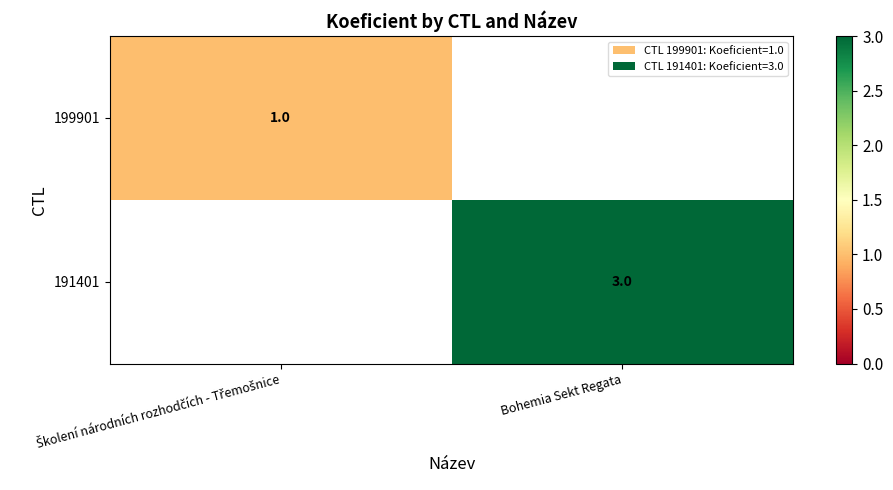

The 191401 series shows 3 at Bohemia Sekt Regata. True or false?

True